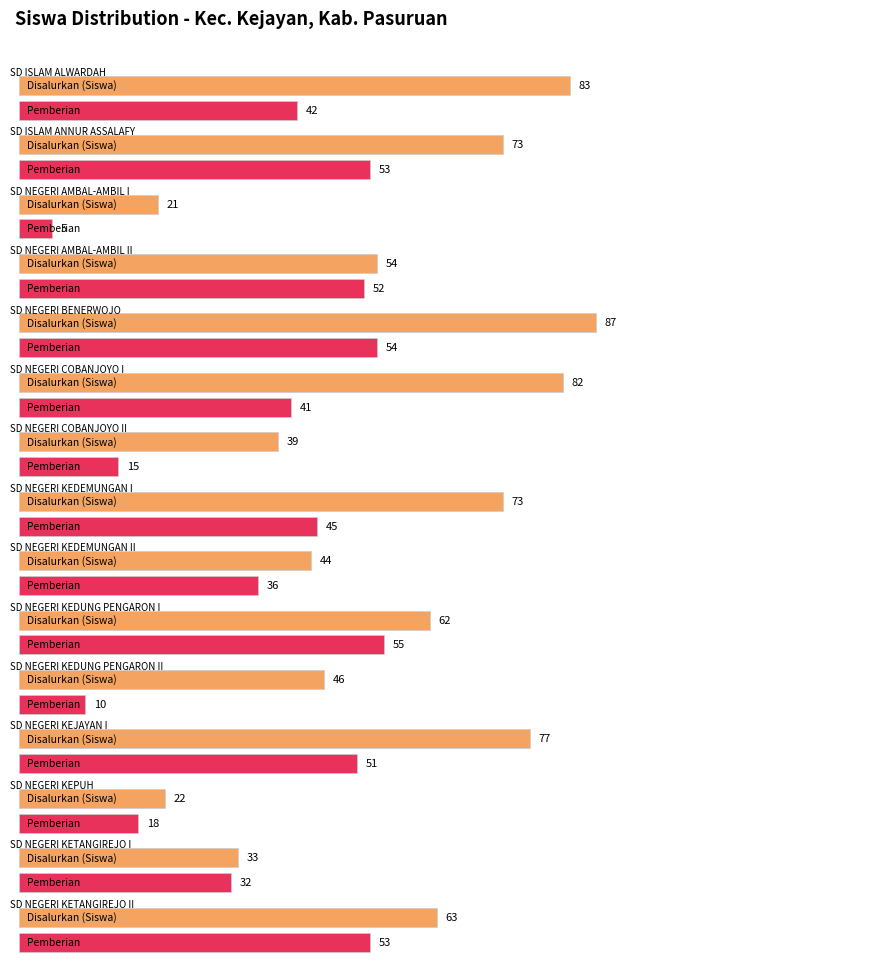

At SD NEGERI COBANJOYO I, list the series in order from largest to smallest.

Disalurkan (Siswa), Pemberian